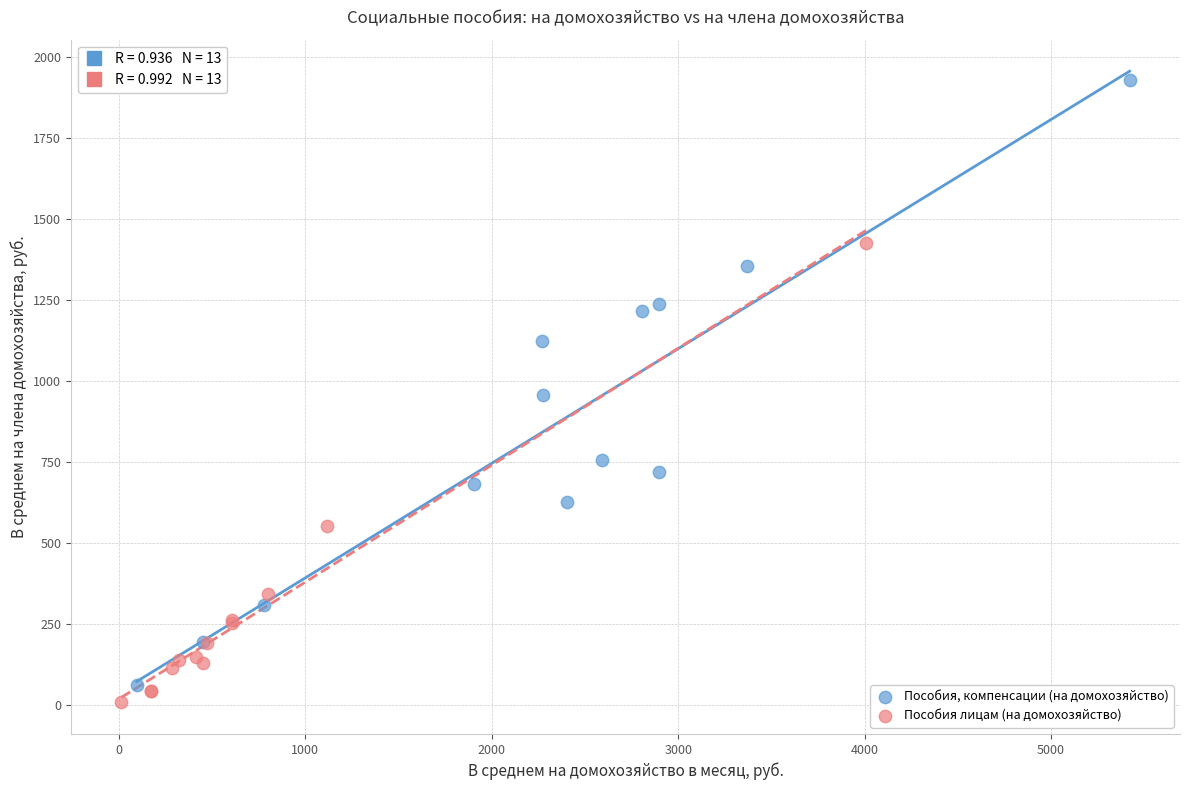

Which series has the largest Y range (max minus min)?

Пособия, компенсации (на домохозяйство)